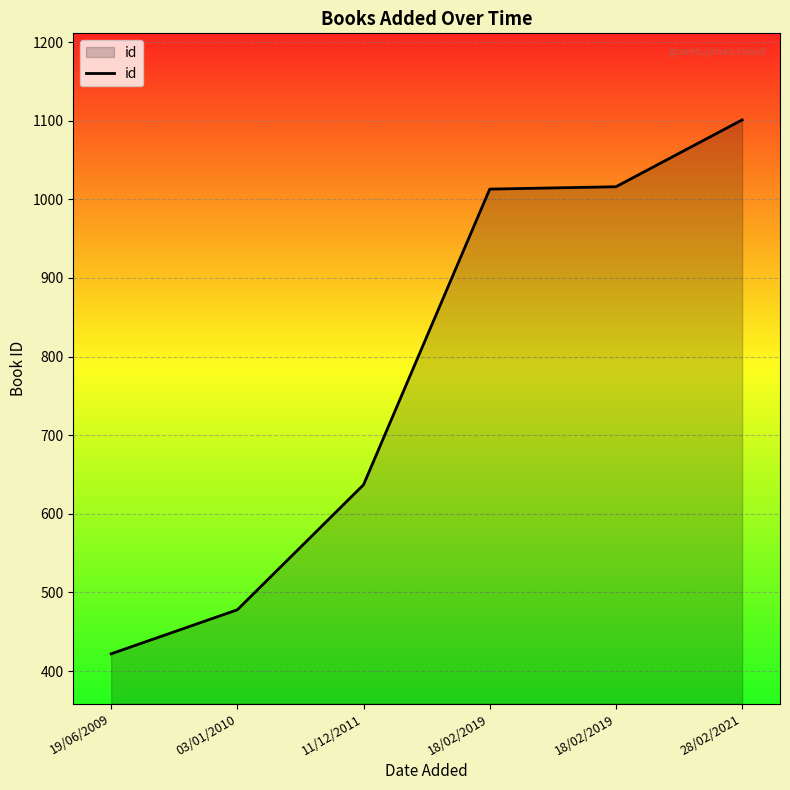

Does the chart have visible grid lines?

Yes